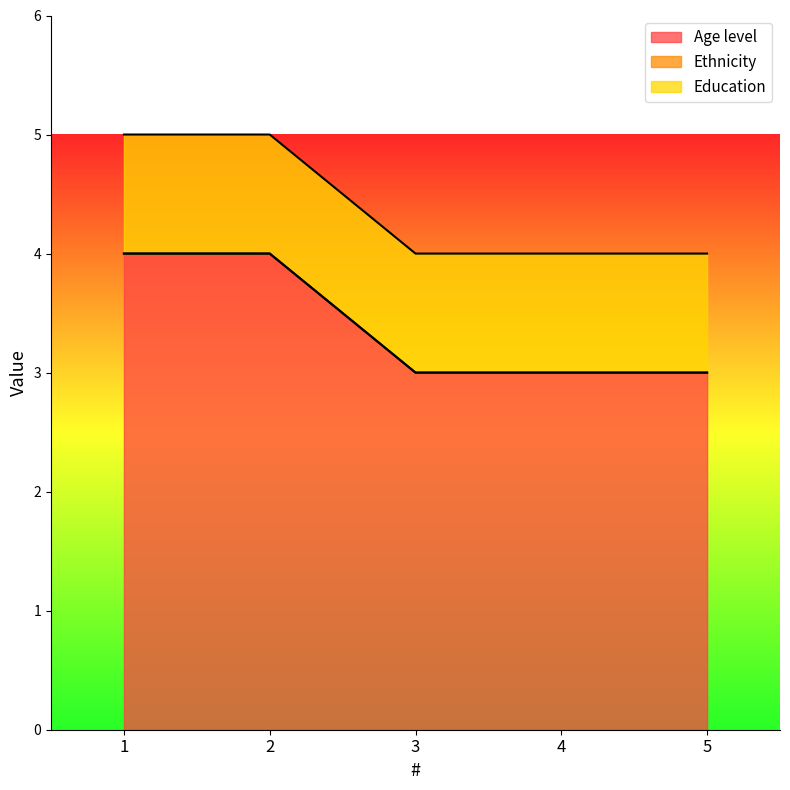

True or false: Age level and Ethnicity intersect in this chart.

False